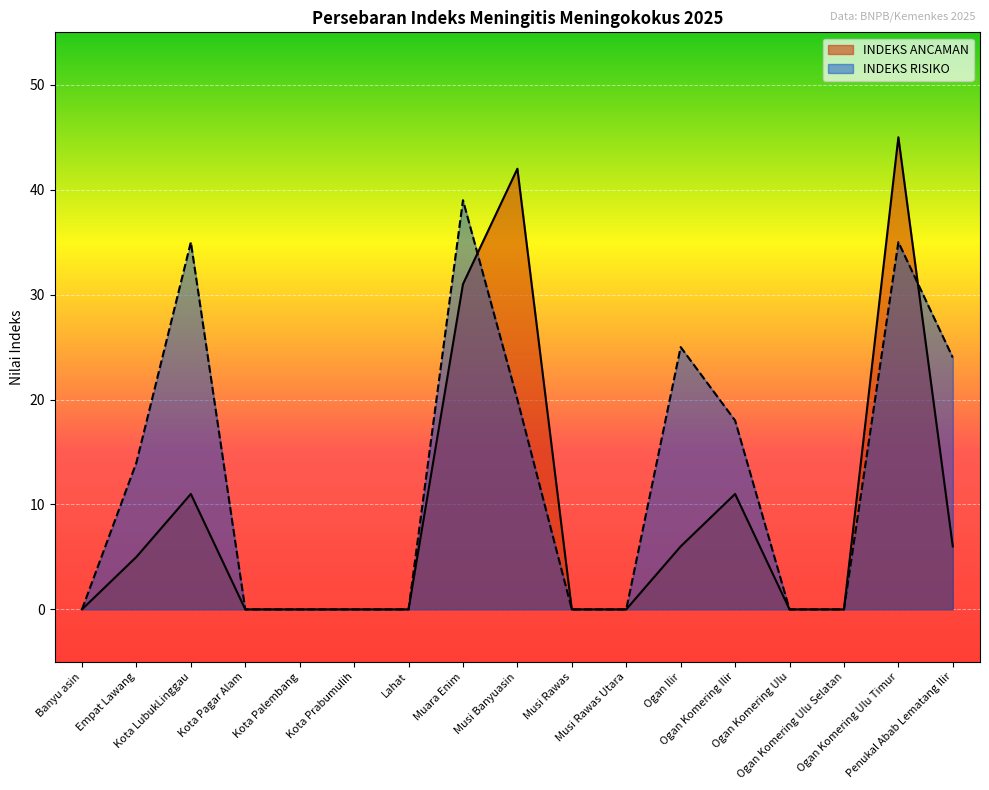

What is the total value across all series at Ogan Ilir?

31